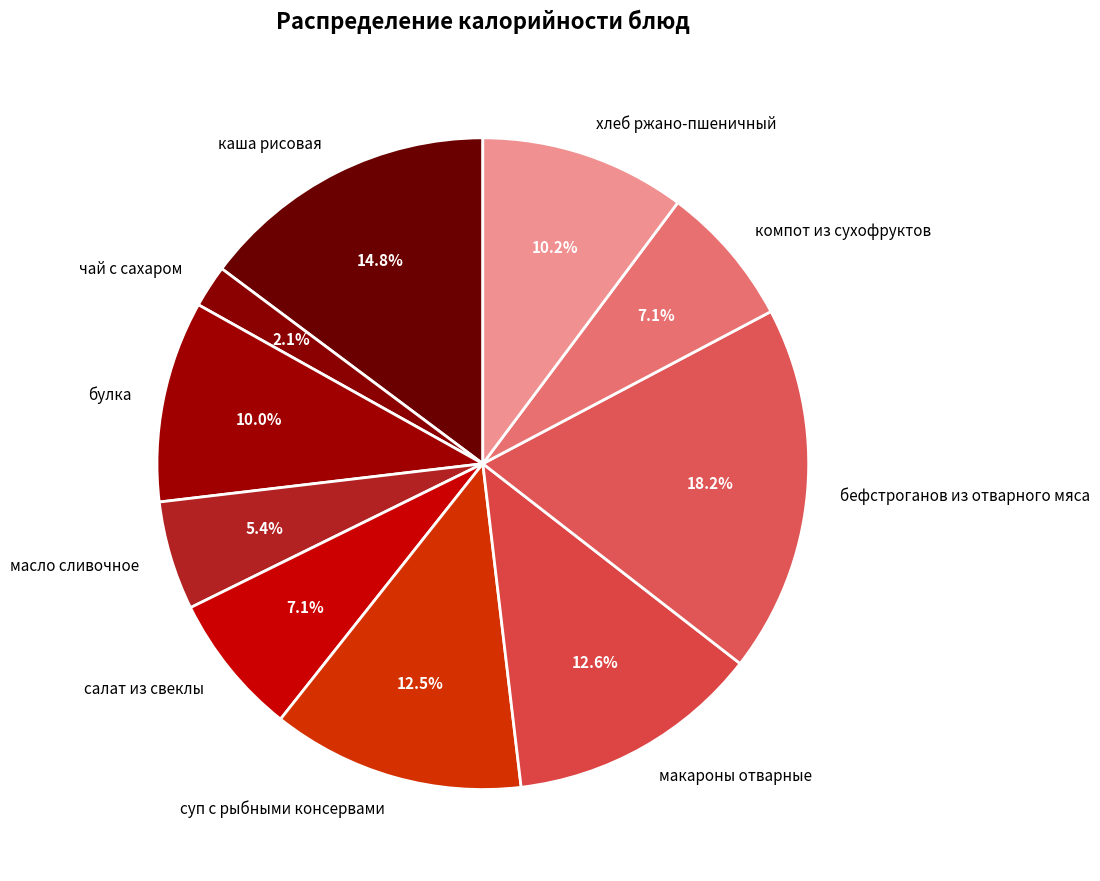

What is the ratio of the value at каша рисовая to the value at макароны отварные?

1.2